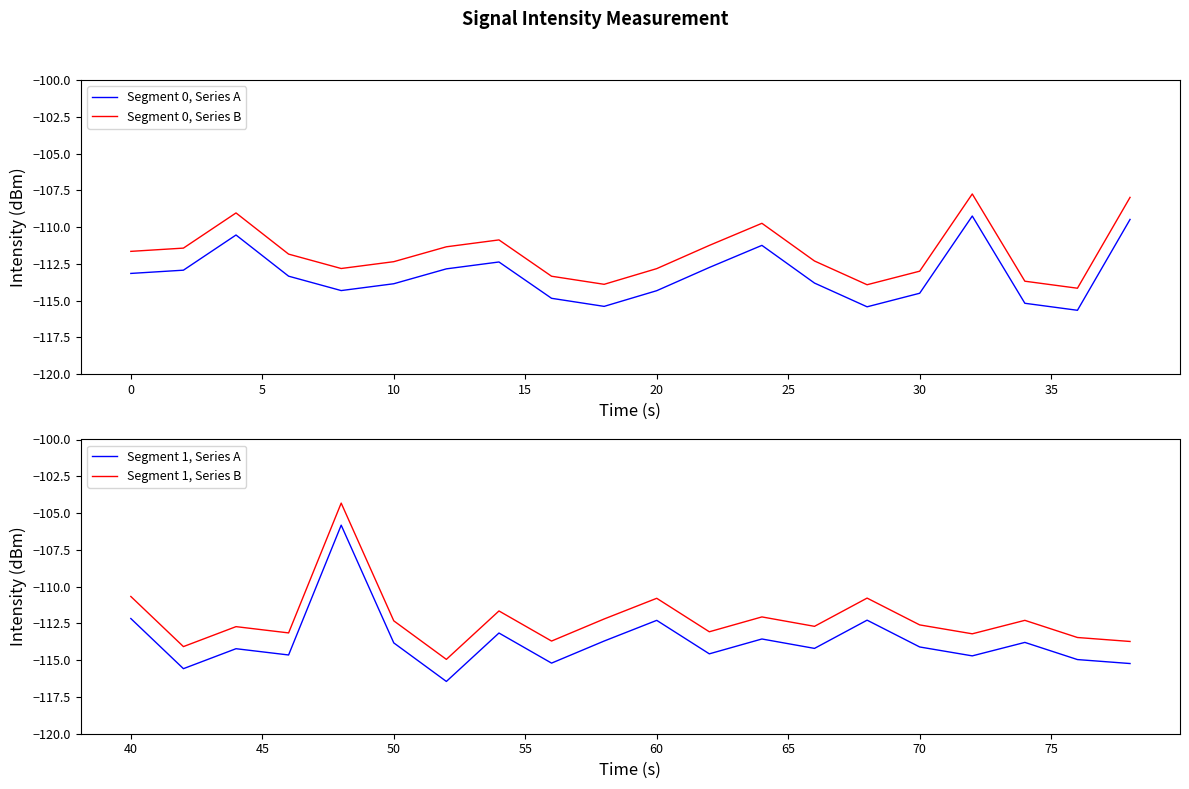

In Segment 0, Series A, how many points are lower than both neighbors (excluding endpoints)?

4